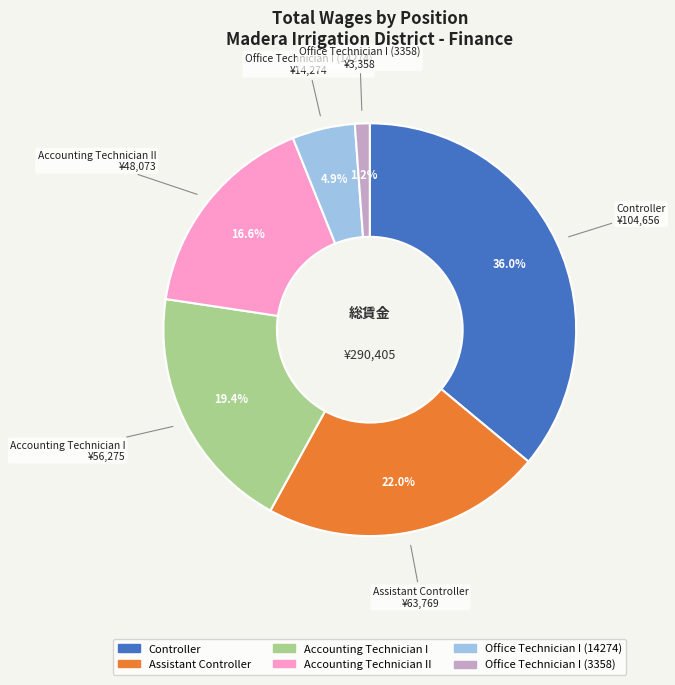

Is there any slice that represents more than half of the pie?

No